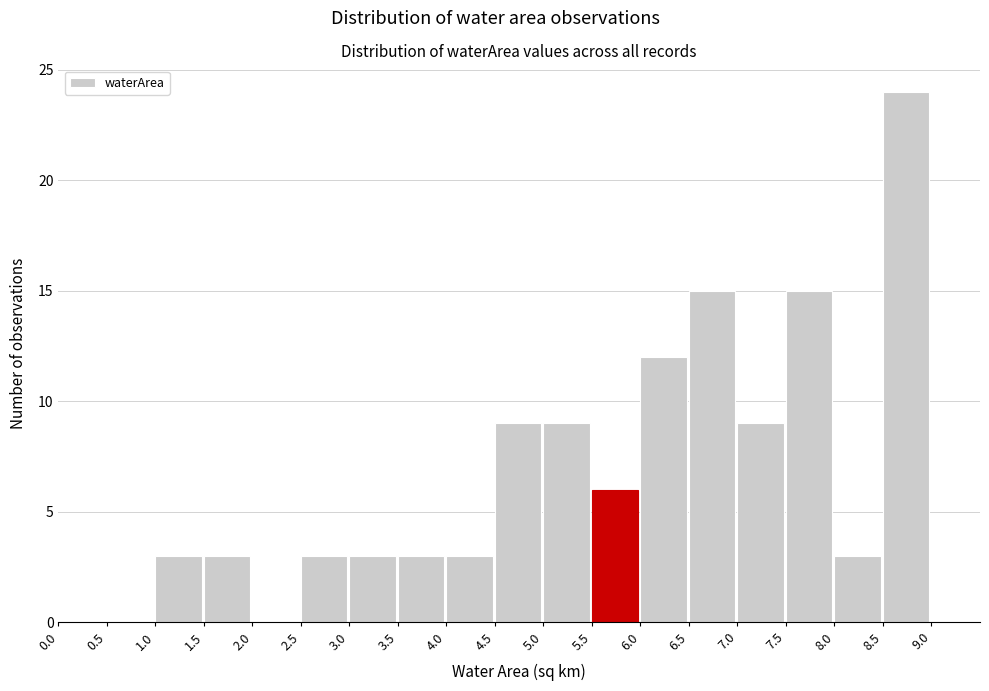

Over which range of the x-axis is the bar tallest?

8.5 to 9.0